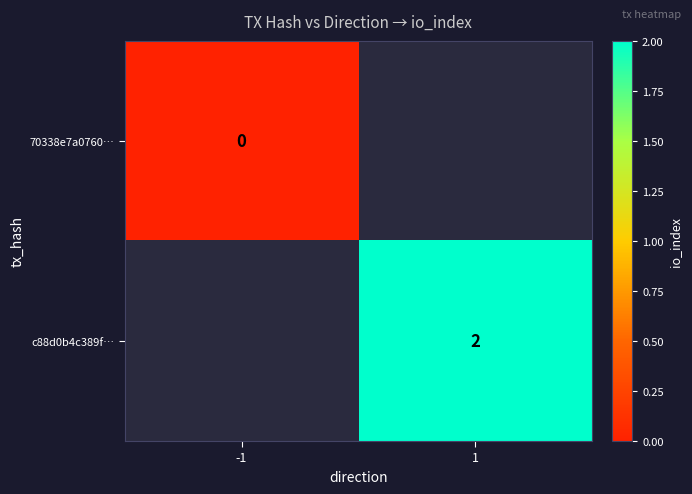

True or false: c88d0b4c389f… has a value of 3 at 1.

False